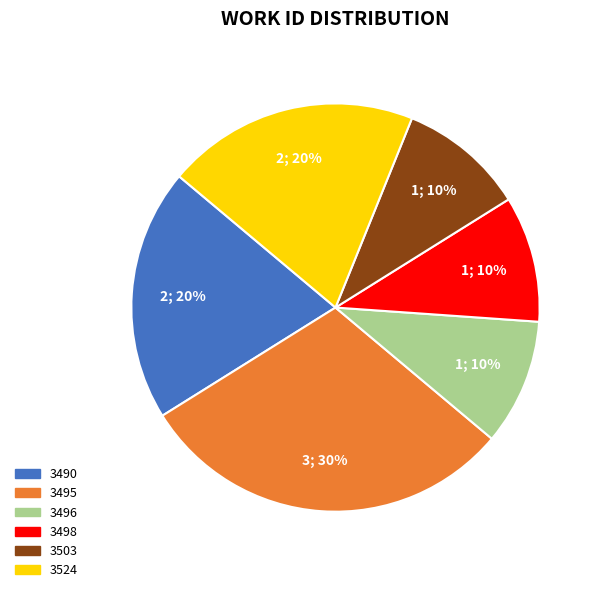

The 3495 slice represents 19% of the pie. True or false?

False